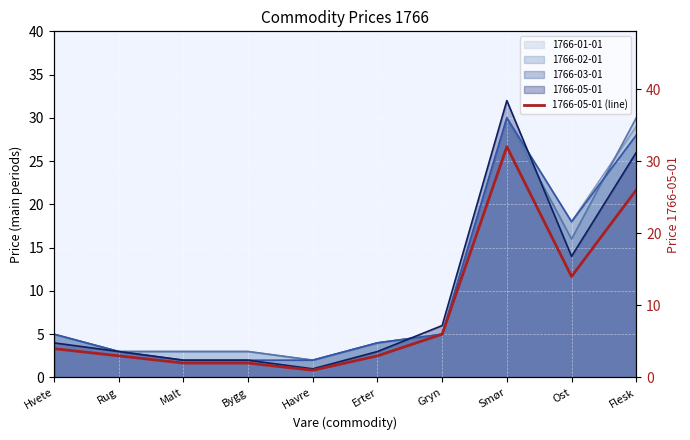

What is the sum of the values at Malt and Rug?

5